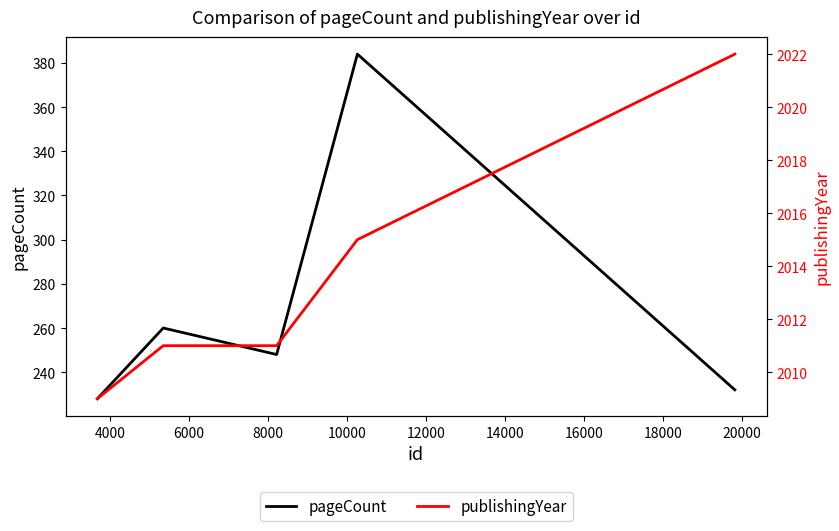

What is the value of the pageCount point at the 3rd from the left?

248